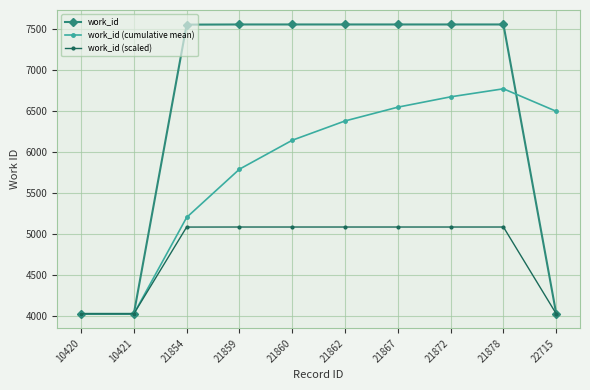

How many data points in work_id (scaled) are above 5081?

7